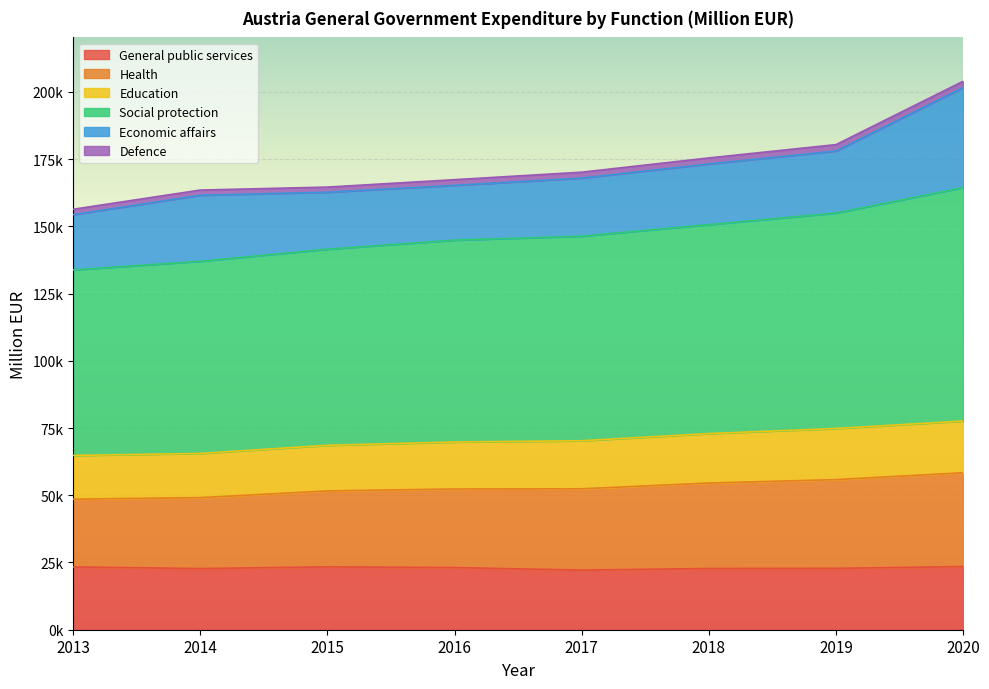

What are all the series names shown in the legend?

General public services, Health, Education, Social protection, Economic affairs, Defence